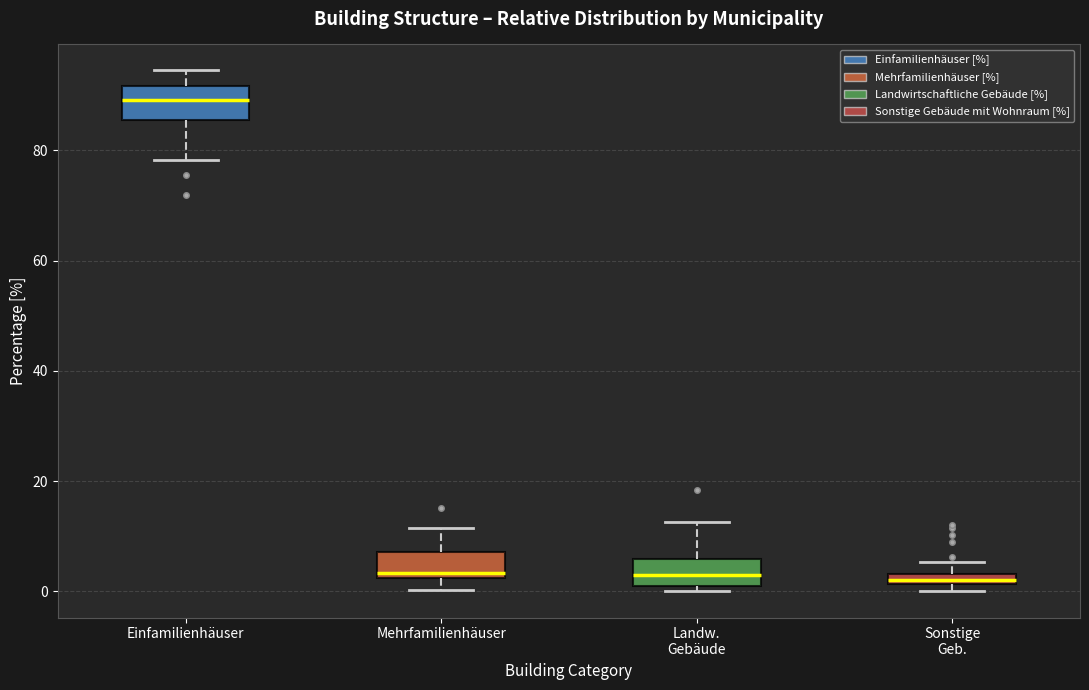

Where does the lower whisker of the box for Einfamilienhäuser end on the y-axis? The values are not printed on the chart, so give them approximately, as read against the axis.

78